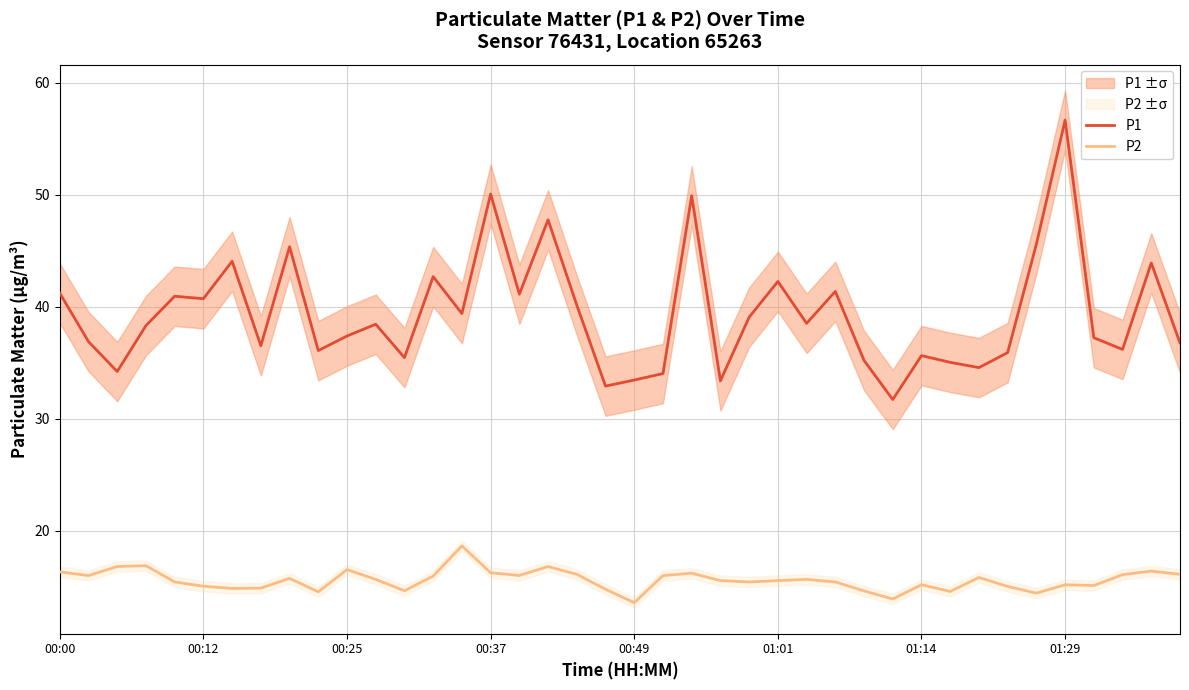

What is the value of the P1 point at the 32nd from the left?

35.0